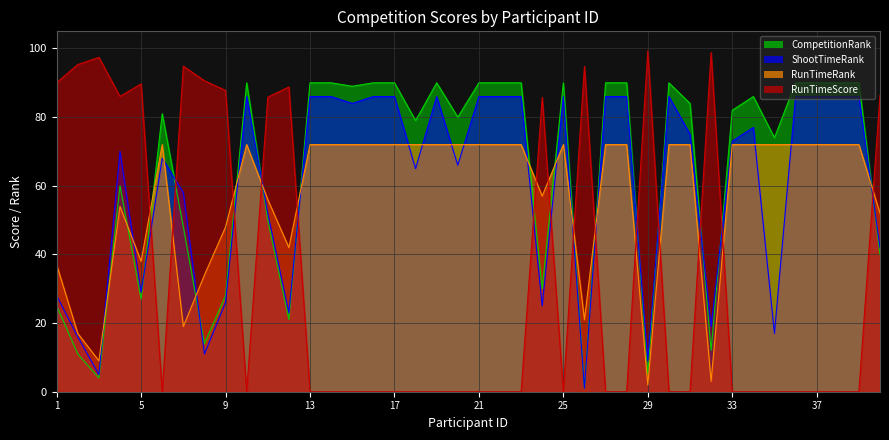

What is the difference between the maximum and minimum values in the ShootTimeRank series?

85.0